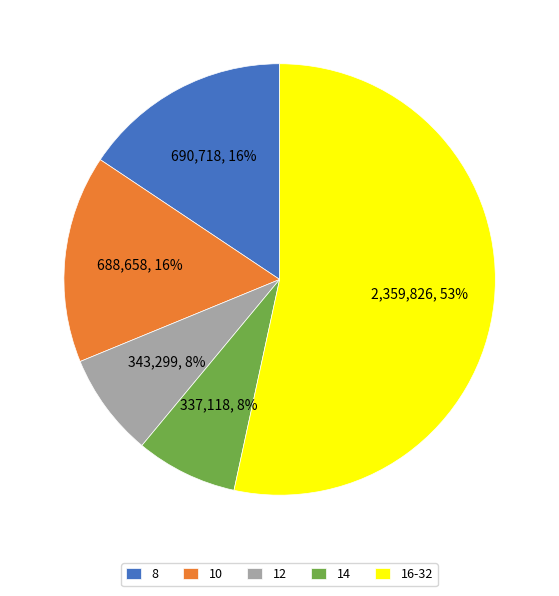

What is the ratio of the value at 12 to the value at 14?

1.0